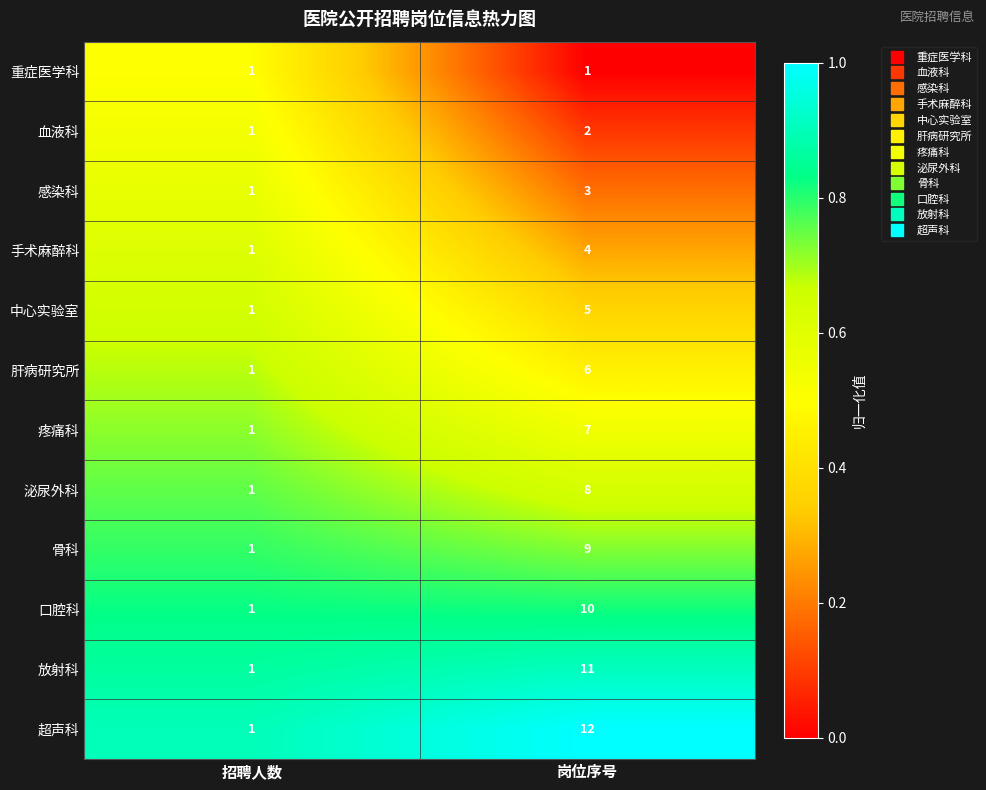

What is the difference between the maximum and minimum values in the 超声科 series?

11